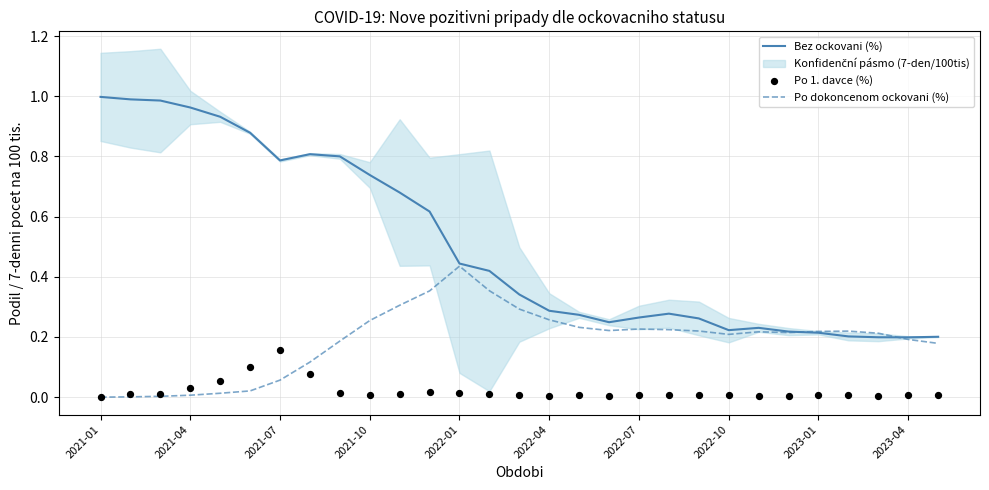

Which series contains the highest Y value?

Bez ockovani (%)